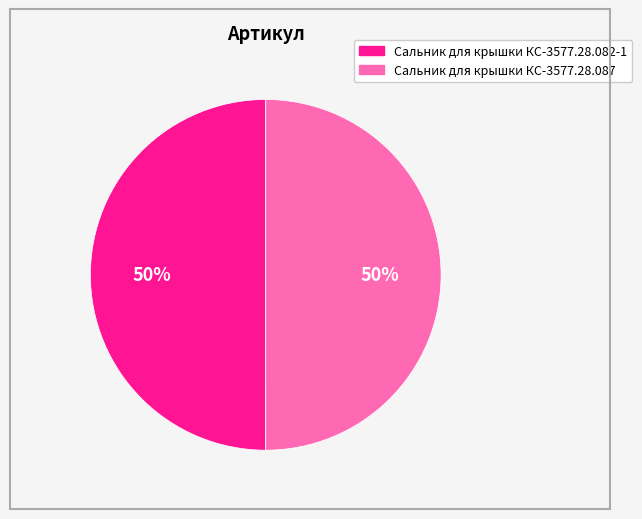

What percentage is the Сальник для крышки КС-3577.28.087 slice, to the nearest percent?

50%